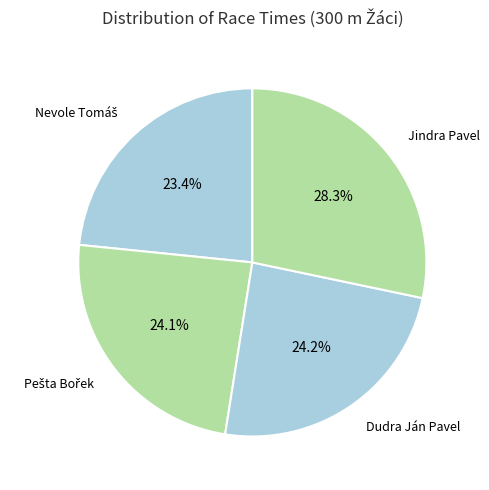

How many segments does this pie chart have?

4